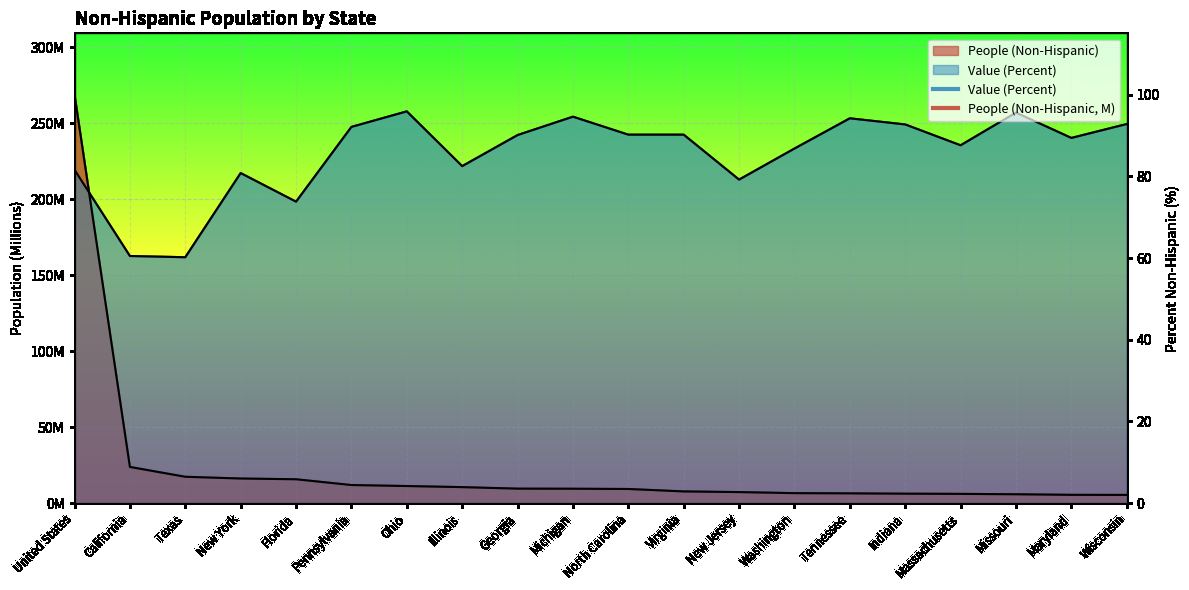

What position from the right is North Carolina?

10